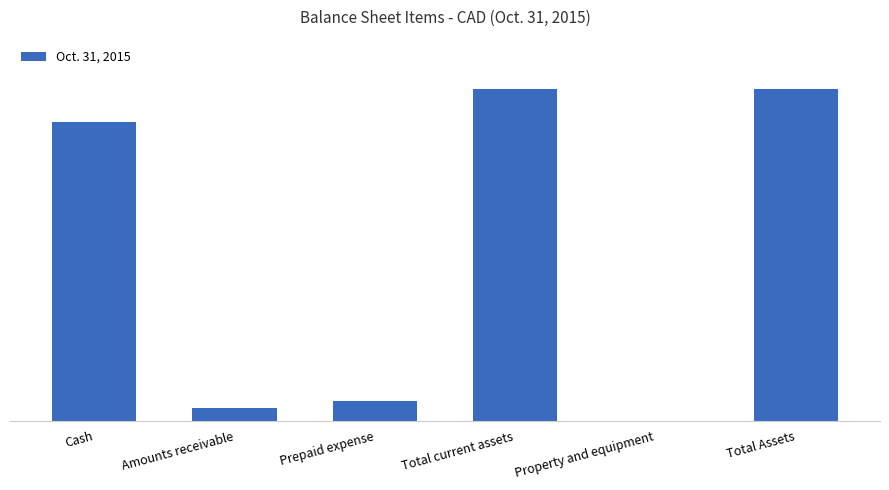

Read the value at Cash.

187886